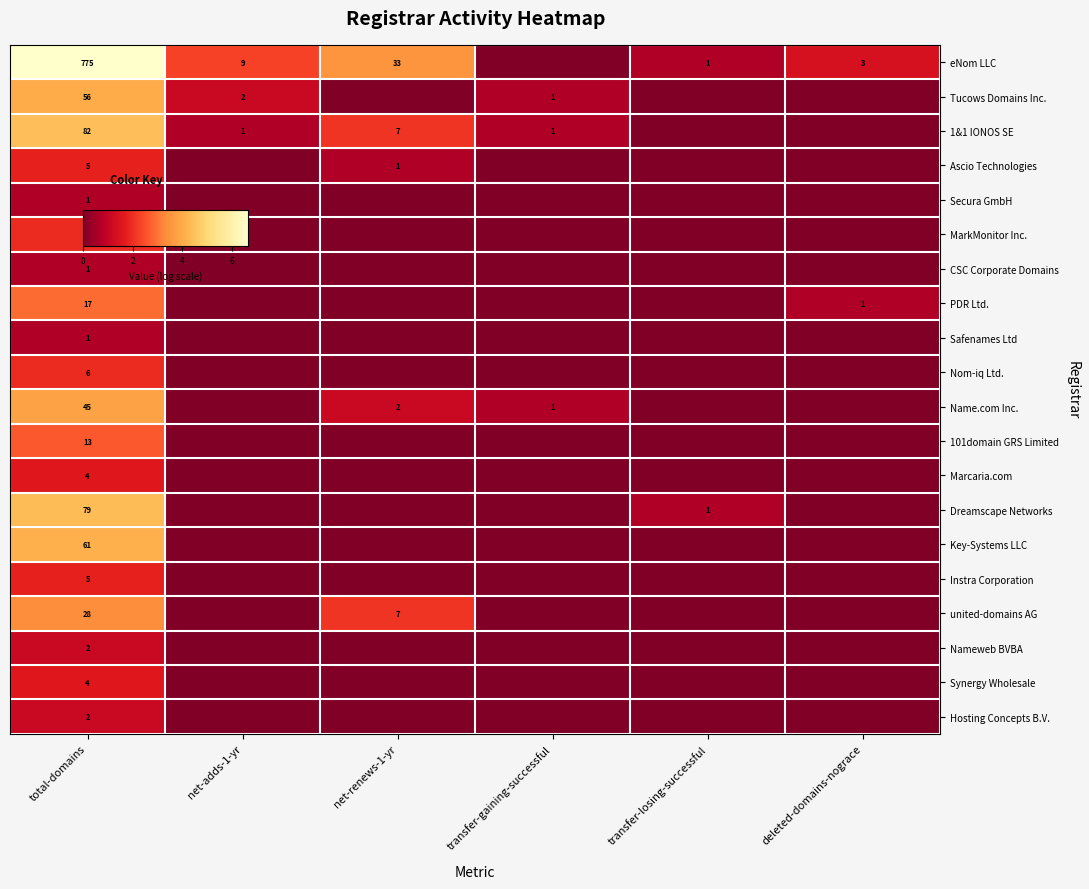

Between net-adds-1-yr and transfer-losing-successful, which series saw the biggest shift?

eNom LLC